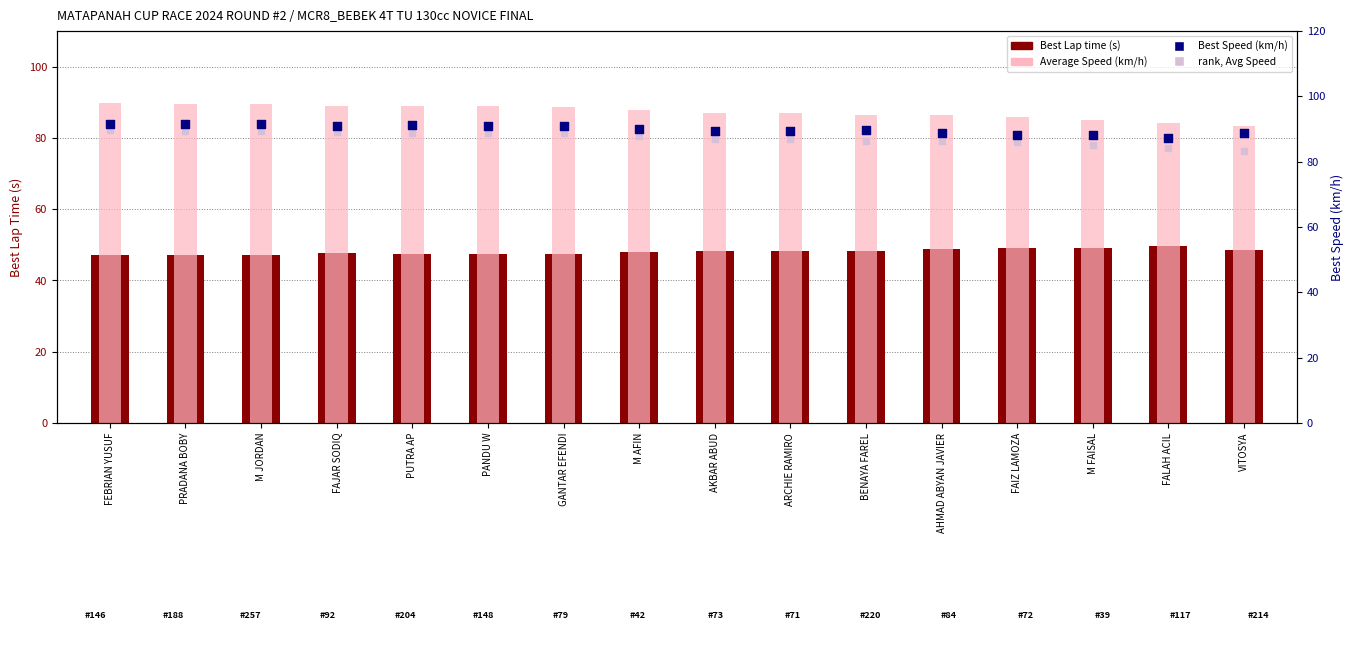

Which series contains the highest Y value?

Best Speed